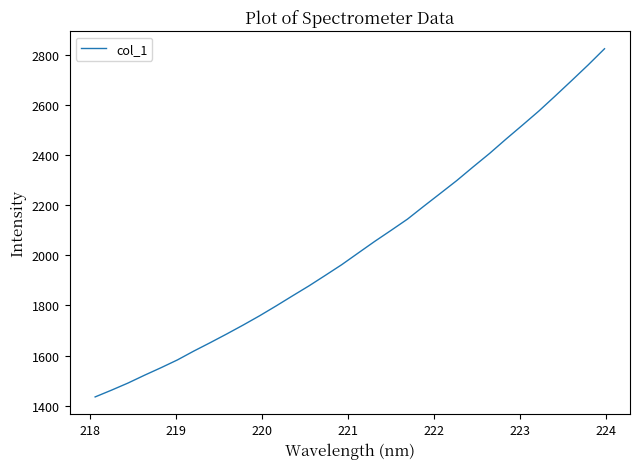

What is the difference between the maximum and minimum values?

1388.2